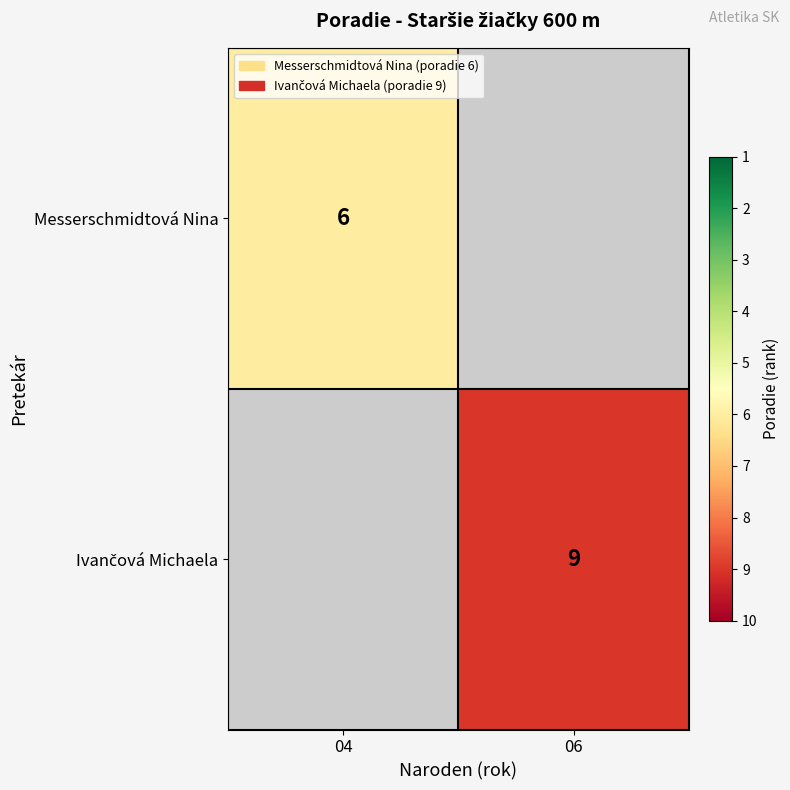

How many data points does each series have?

2